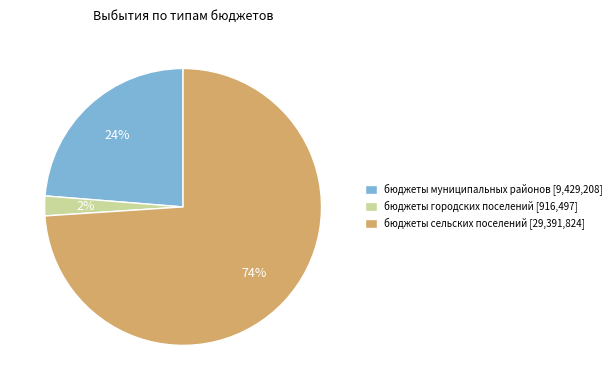

Which category has the biggest portion of the pie?

бюджеты сельских поселений